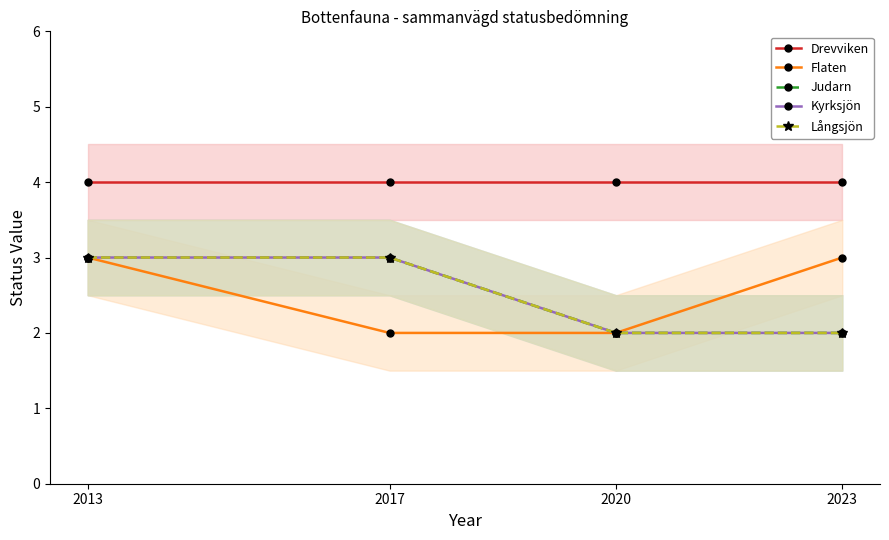

True or false: Kyrksjön has more than 2 interior local peaks.

False